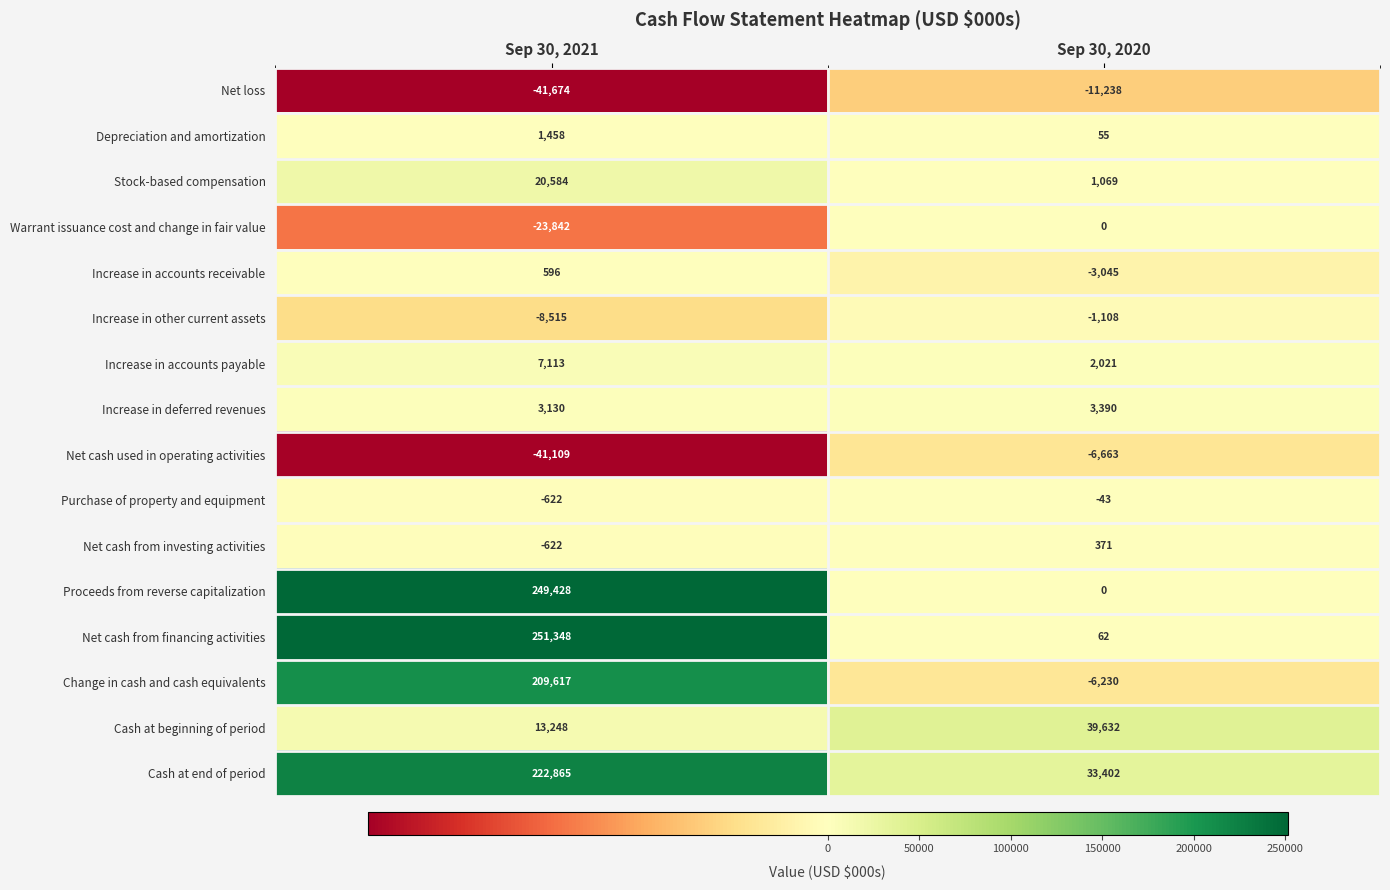

Which series changed the most between Sep 30, 2021 and Sep 30, 2020?

Net cash from financing activities